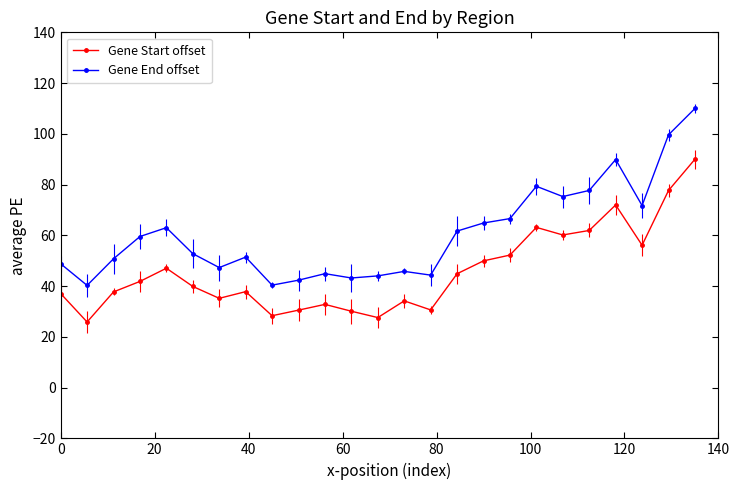

What is the difference between the maximum and second lowest values in the Gene End offset series?

69.6